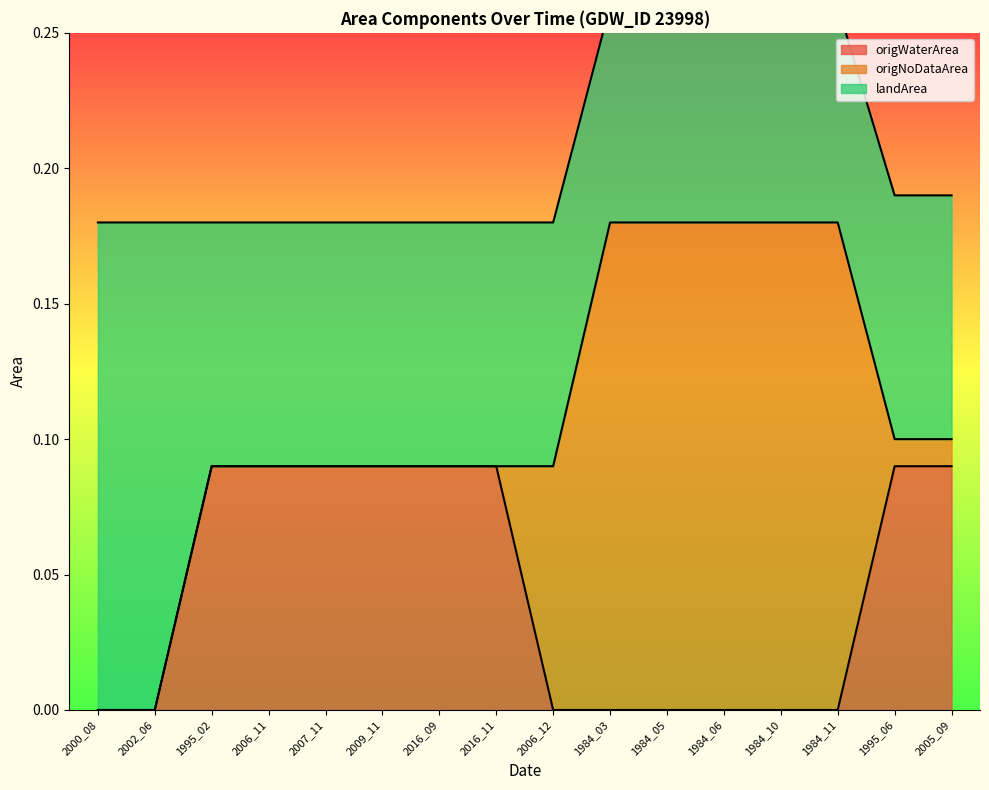

True or false: landArea and origWaterArea cross at least once.

False